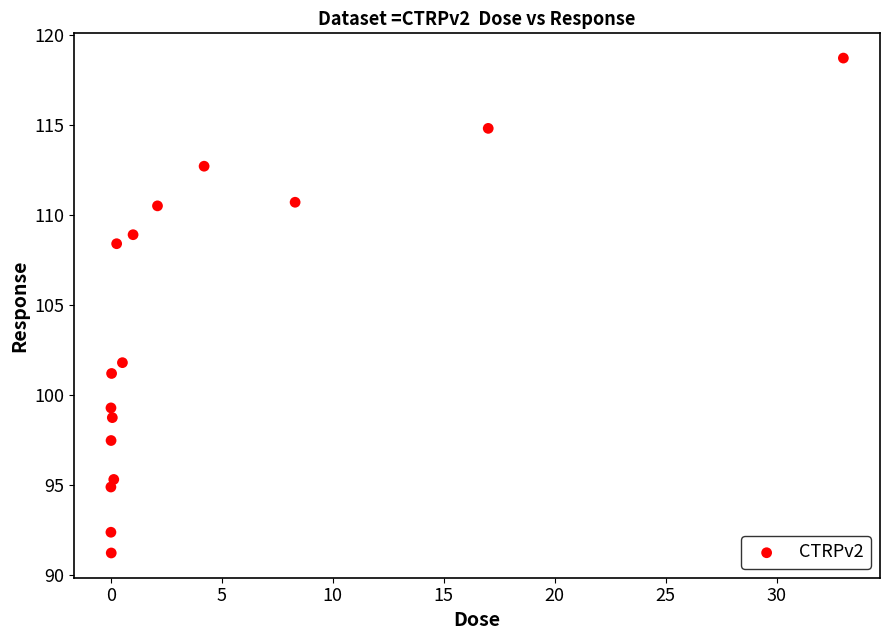

What is the range of Y values (max minus min)?

27.5